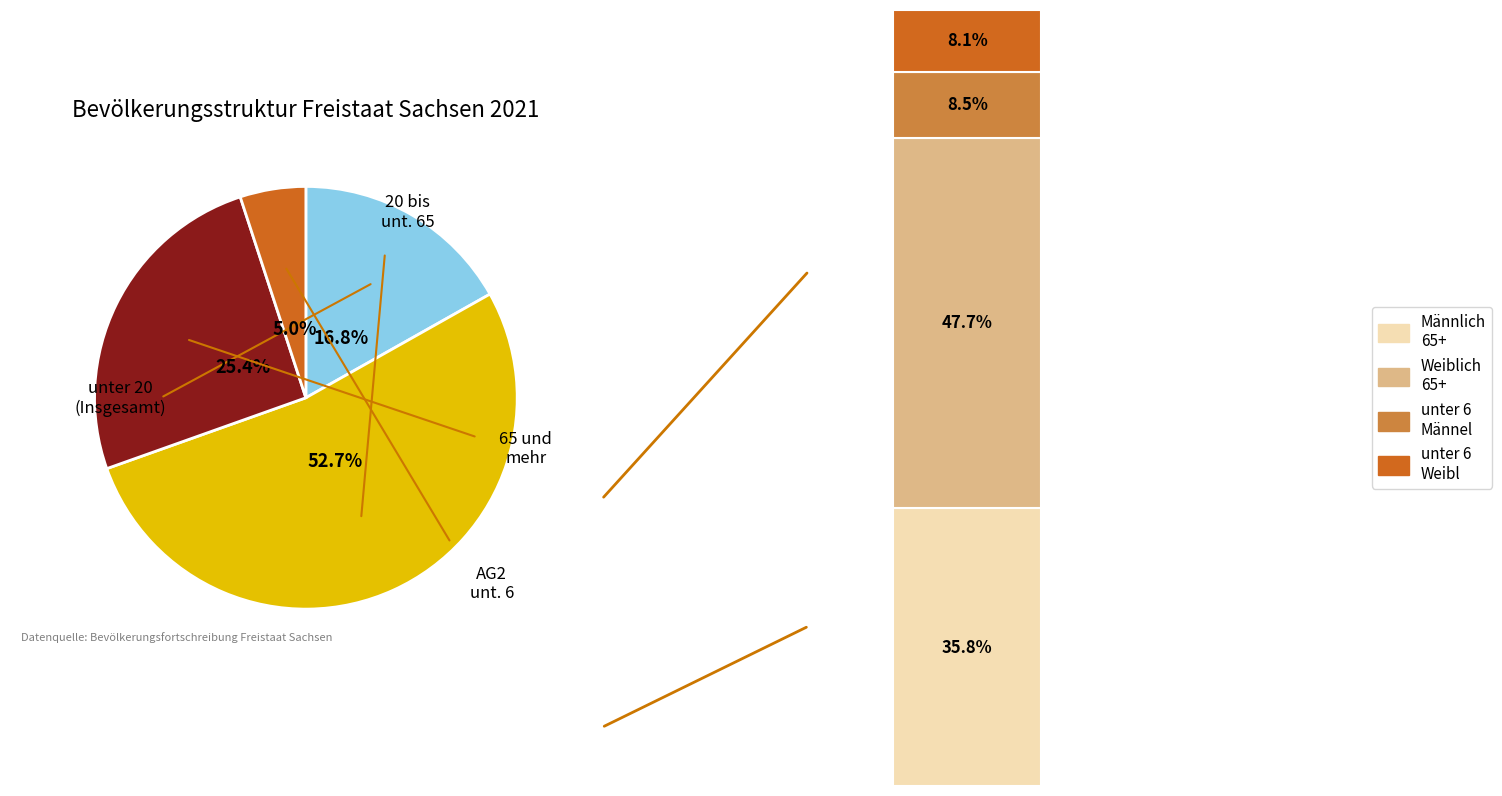

Which slice is the smallest?

AG2 unter 6